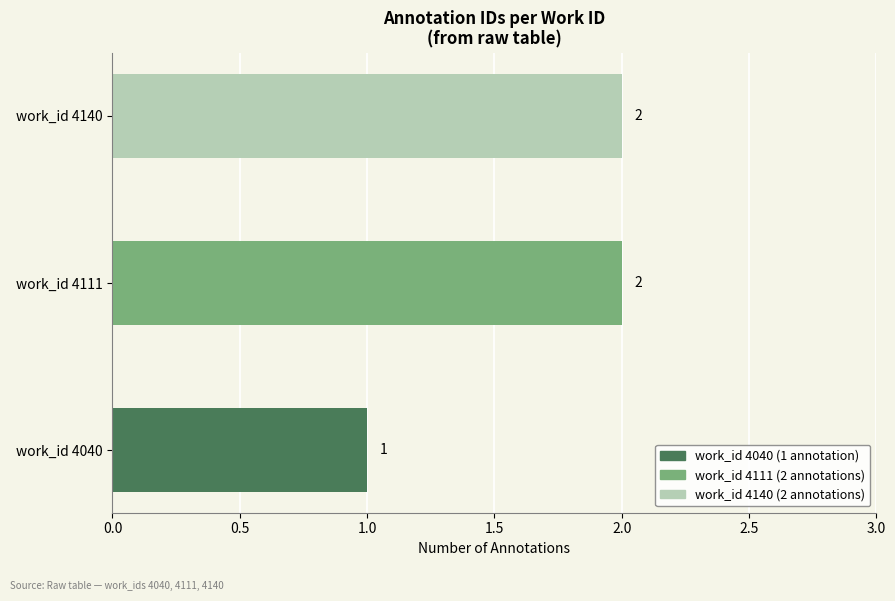

Are the bars horizontal?

Yes